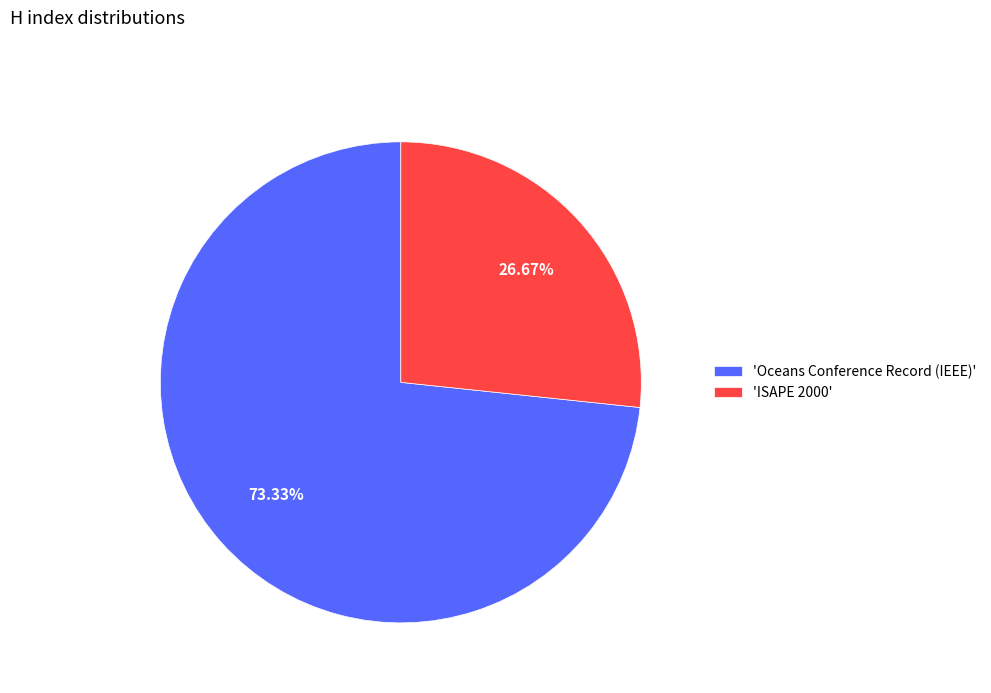

Rank the categories by value from highest to lowest.

'Oceans Conference Record (IEEE)', 'ISAPE 2000'